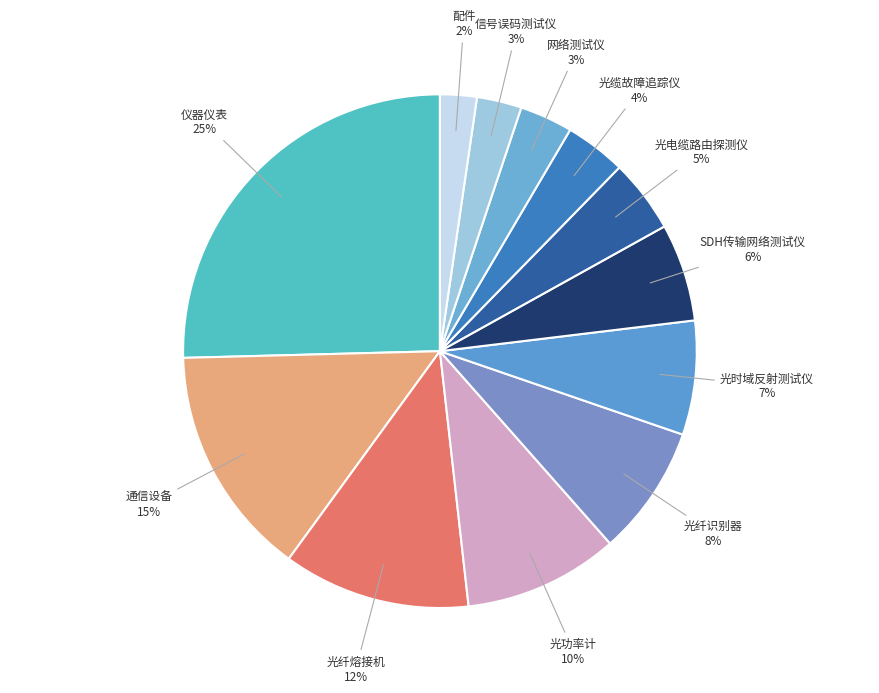

Does 光功率计 account for over 50% of the chart?

No